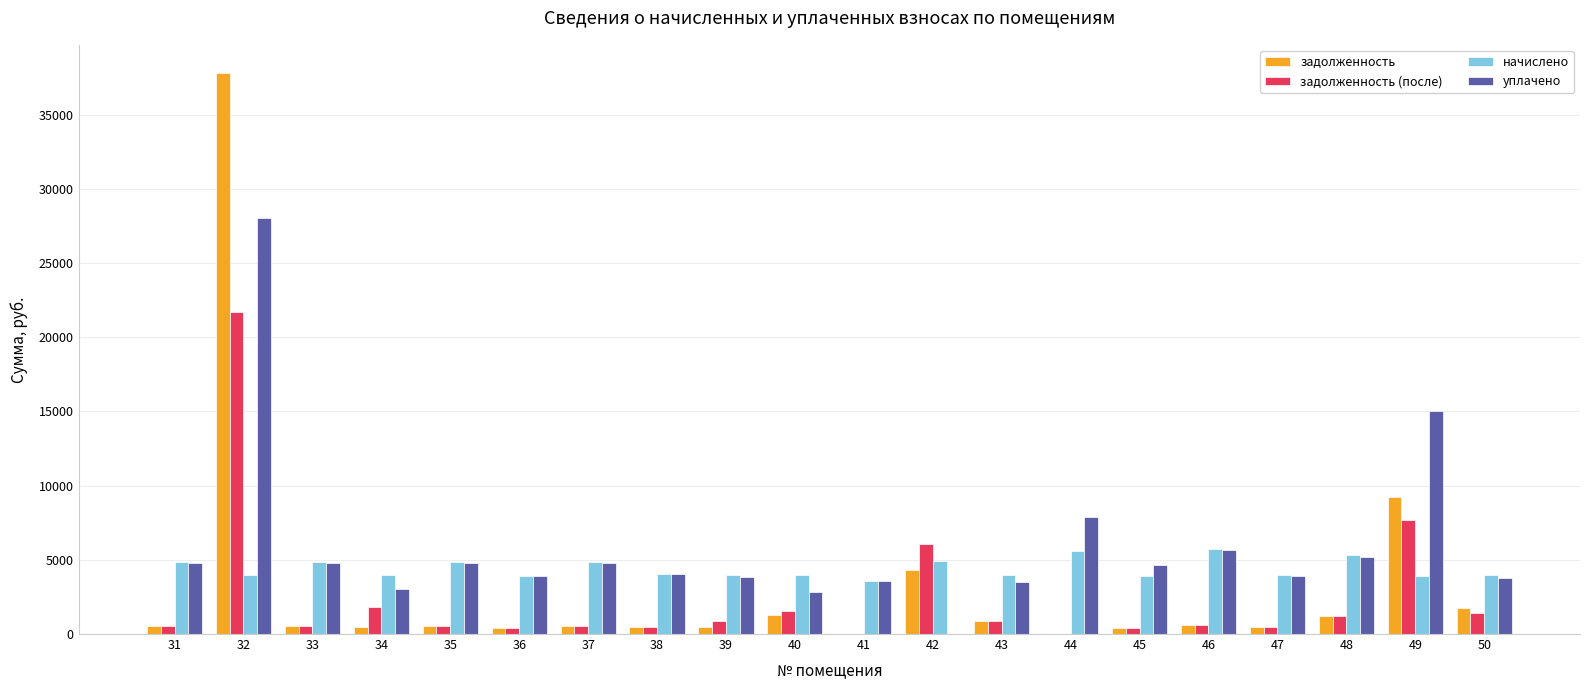

Which series has the largest total across all categories?

уплачено